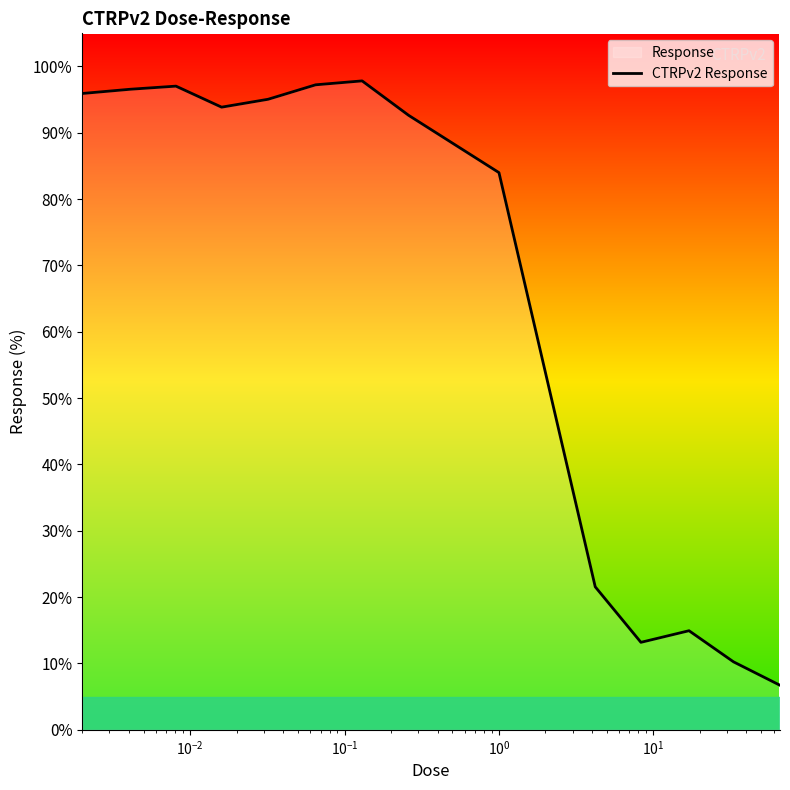

What is the difference between the maximum and minimum values?

91.1